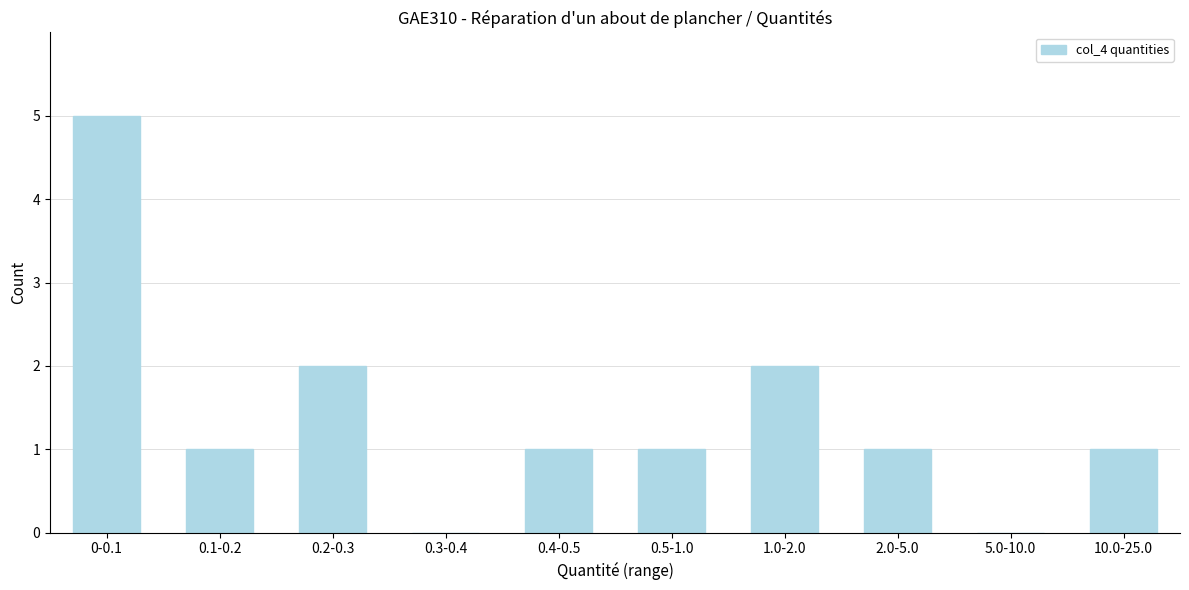

Reading right to left, transcribe all the data shown in this chart.

10.0-25.0=1	5.0-10.0=0	2.0-5.0=1	1.0-2.0=2	0.5-1.0=1	0.4-0.5=1	0.3-0.4=0	0.2-0.3=2	0.1-0.2=1	0-0.1=5